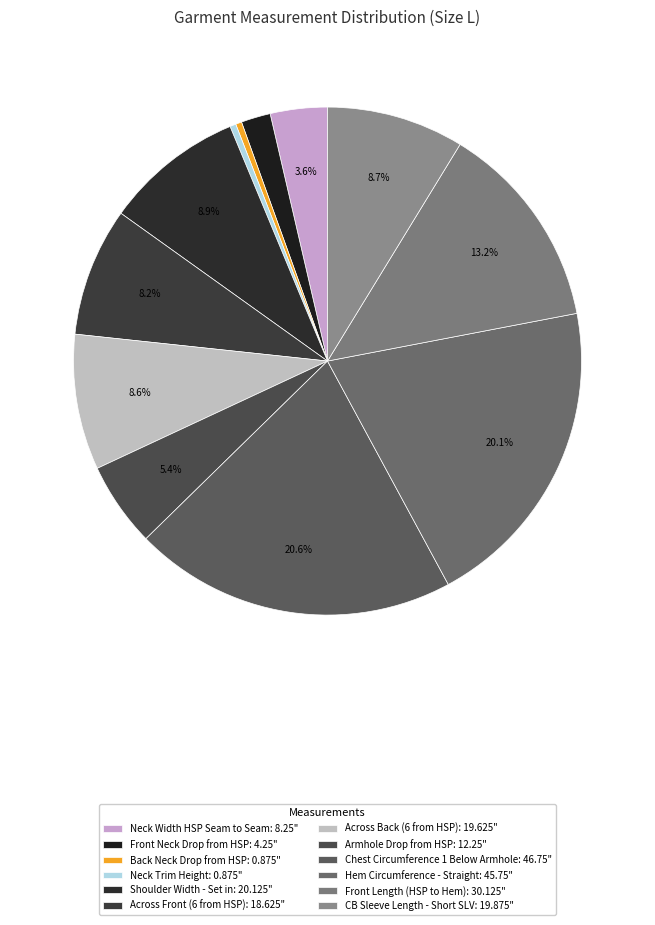

Does Neck Trim Height account for over 50% of the chart?

No